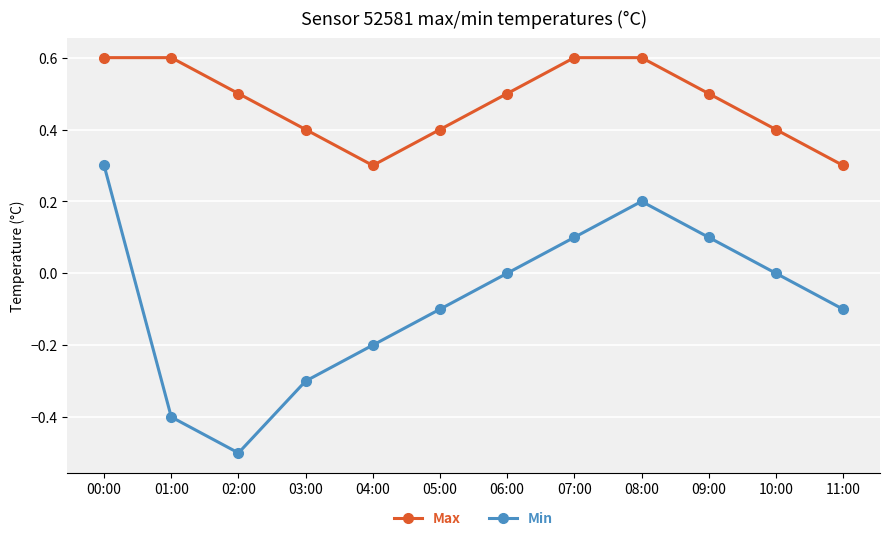

What is the total value across all series at 04:00?

0.1